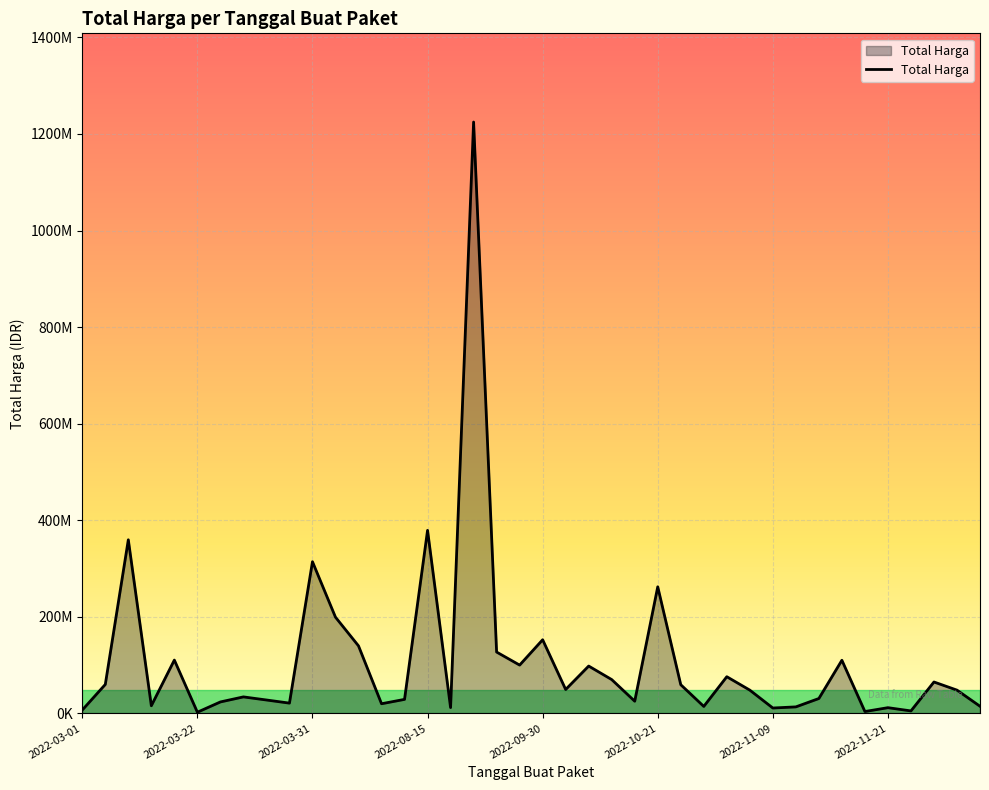

What is the difference between the second highest and second lowest values?

375250000